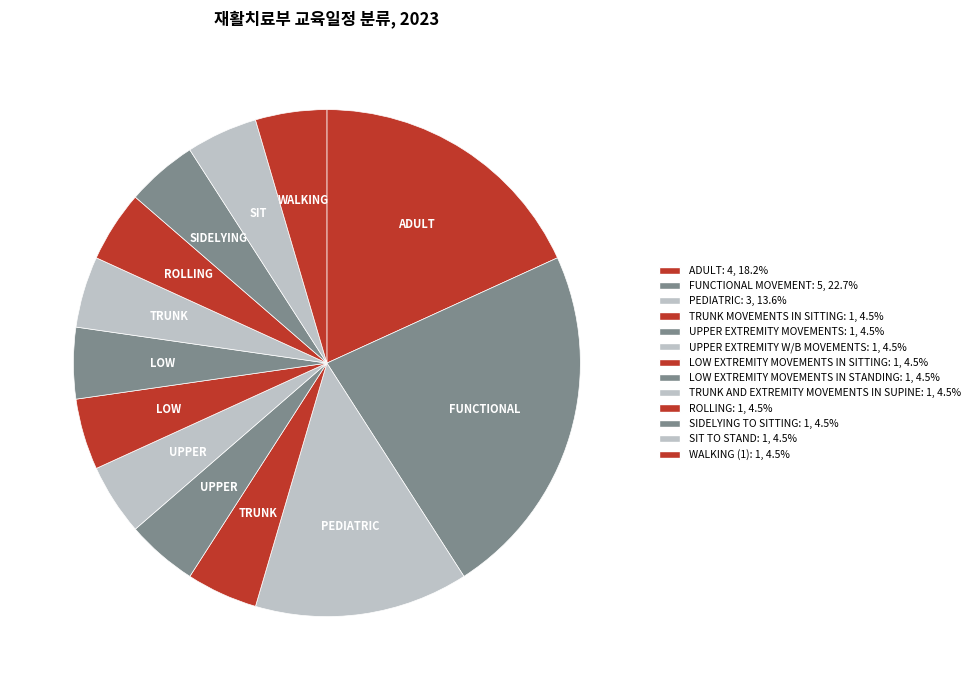

Which slice is the smallest?

TRUNK MOVEMENTS IN SITTING